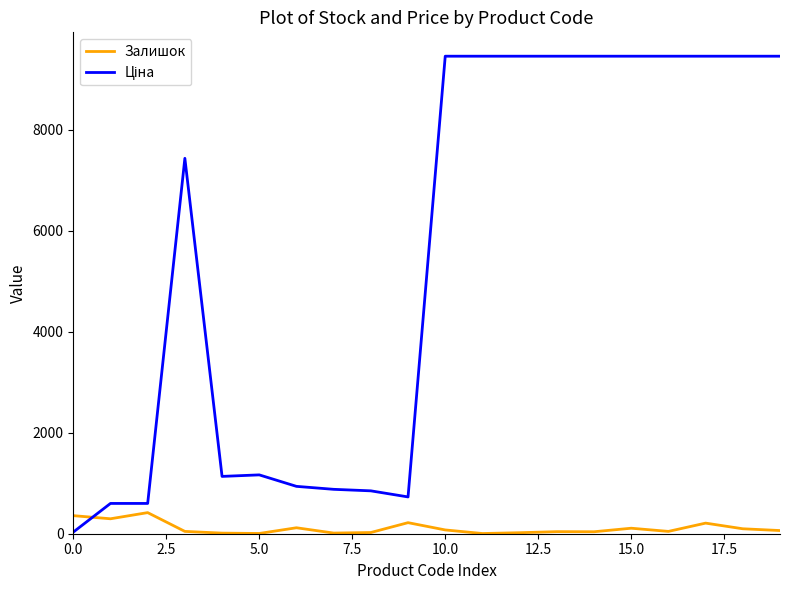

What is the difference between the maximum and minimum values in the Залишок series?

414.0